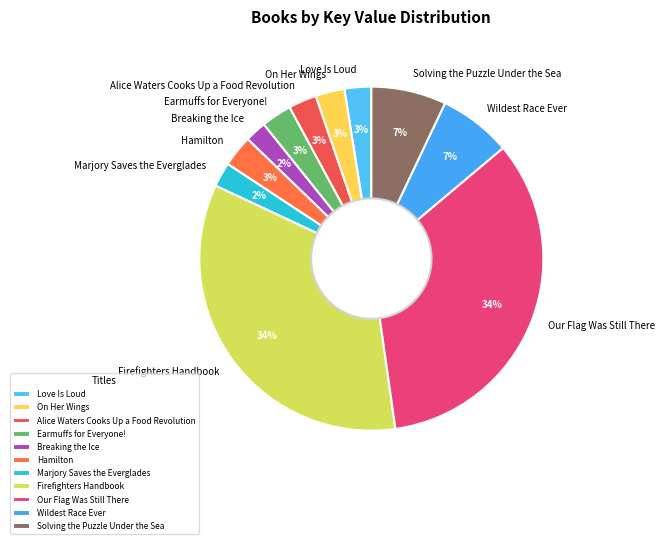

What is the ratio of the value at Love Is Loud to the value at Alice Waters Cooks Up a Food Revolution?

1.0